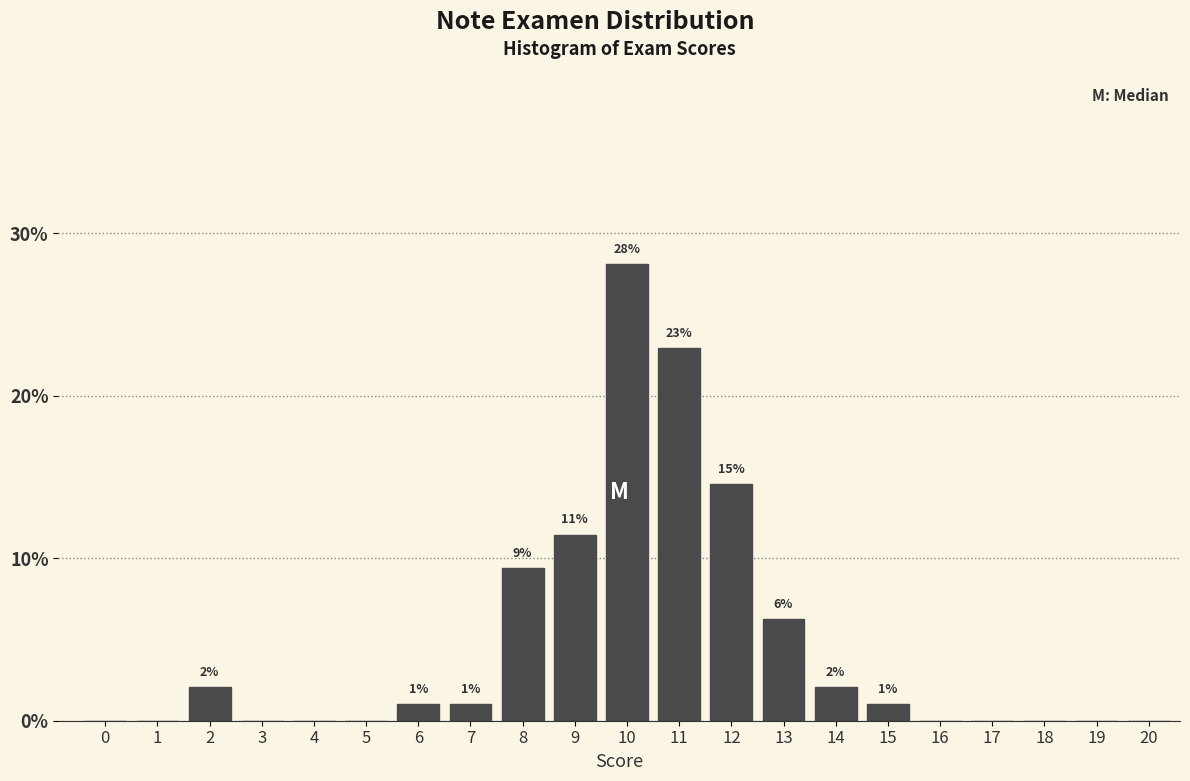

Are the bars horizontal?

No